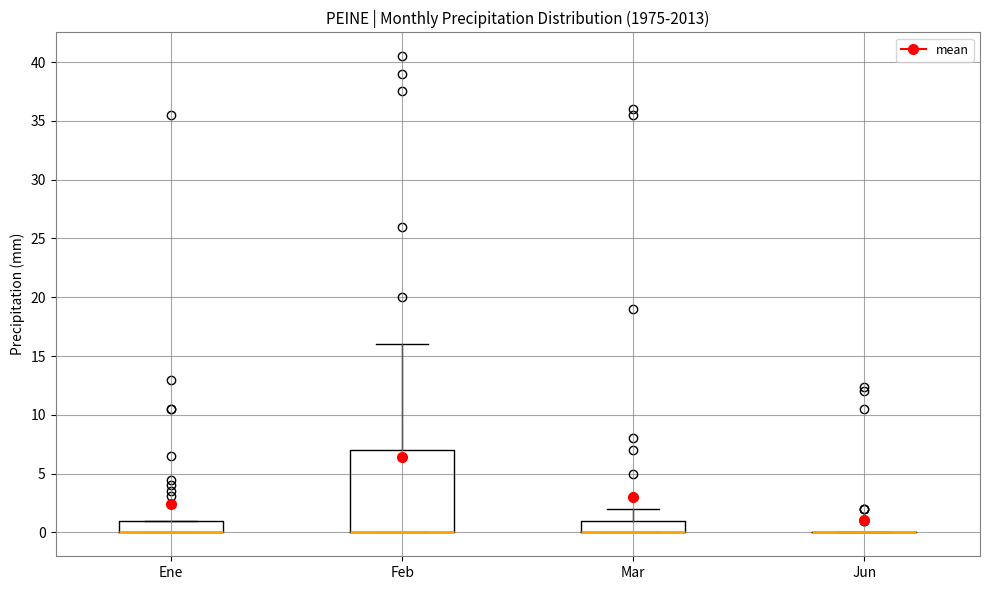

Which box is the tallest, from its lower edge to its upper edge?

Feb